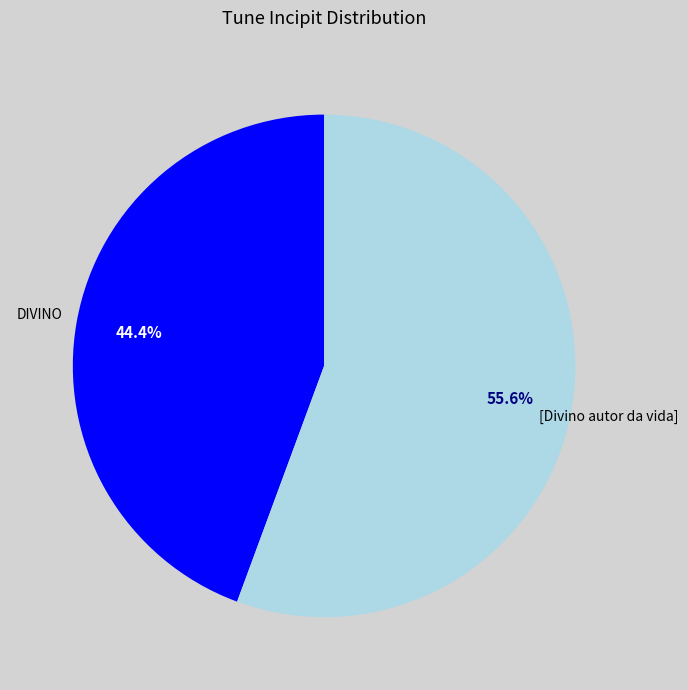

What percentage is the DIVINO slice, to the nearest percent?

44%